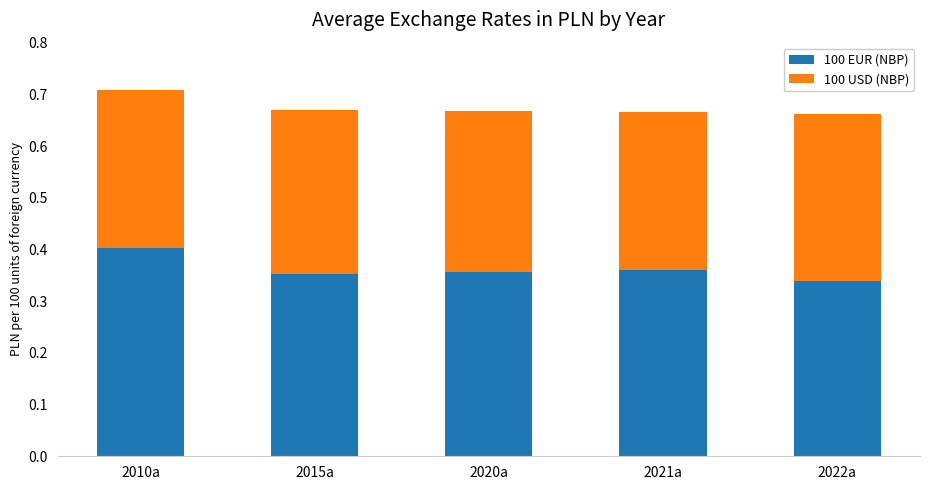

At which category is the sum across all series the highest?

2010a